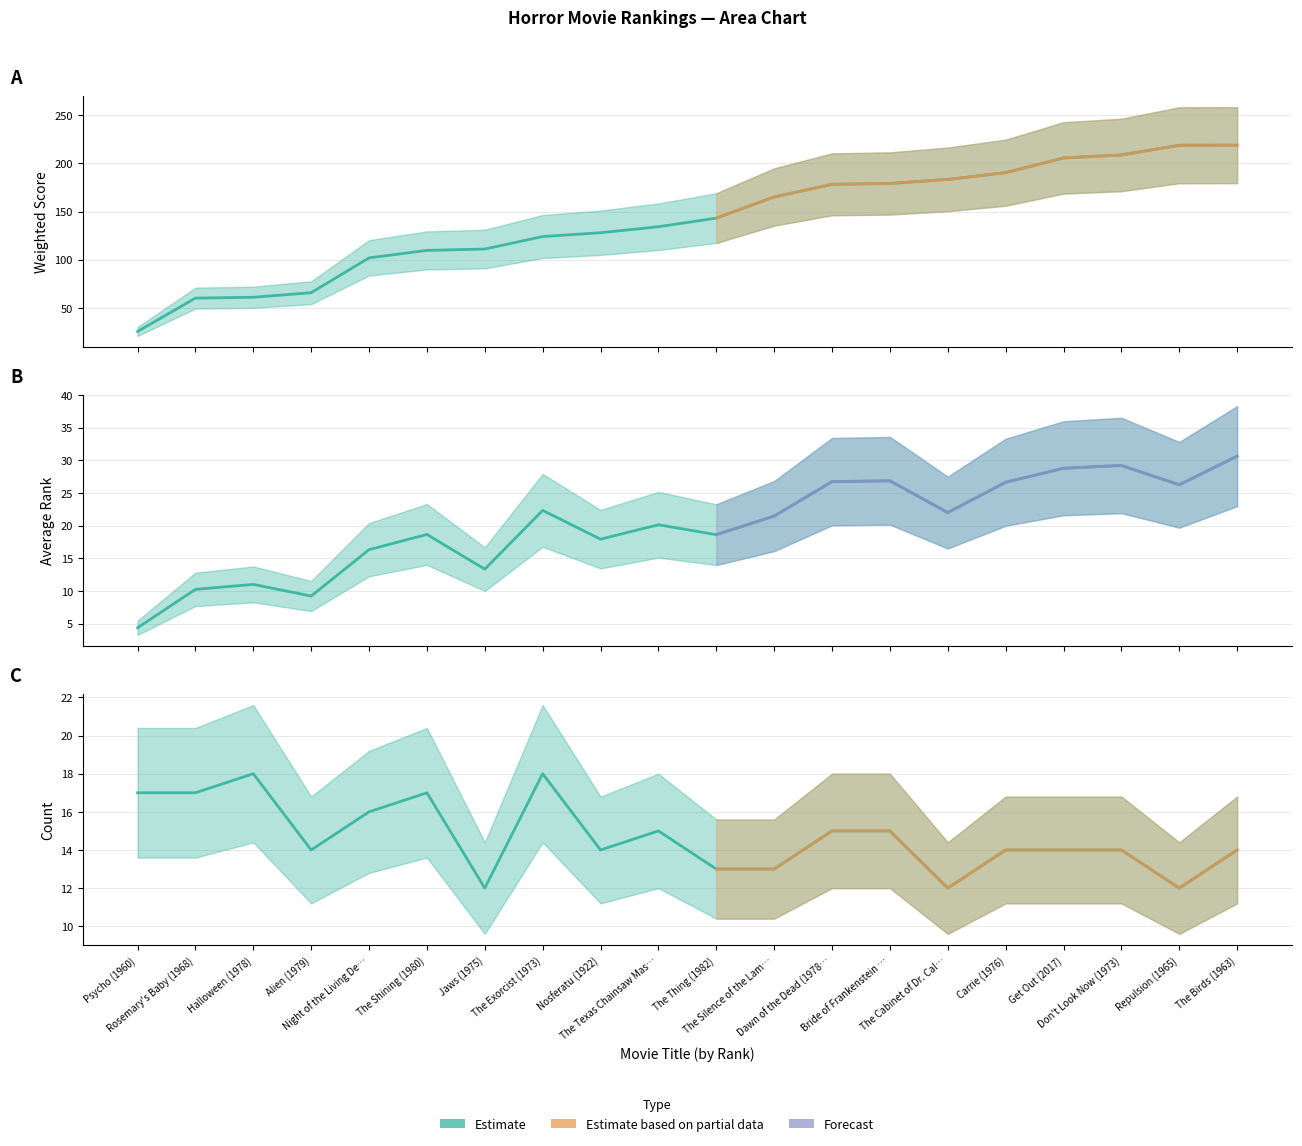

What is the difference between the maximum and second lowest values in the Average Rank series?

21.4